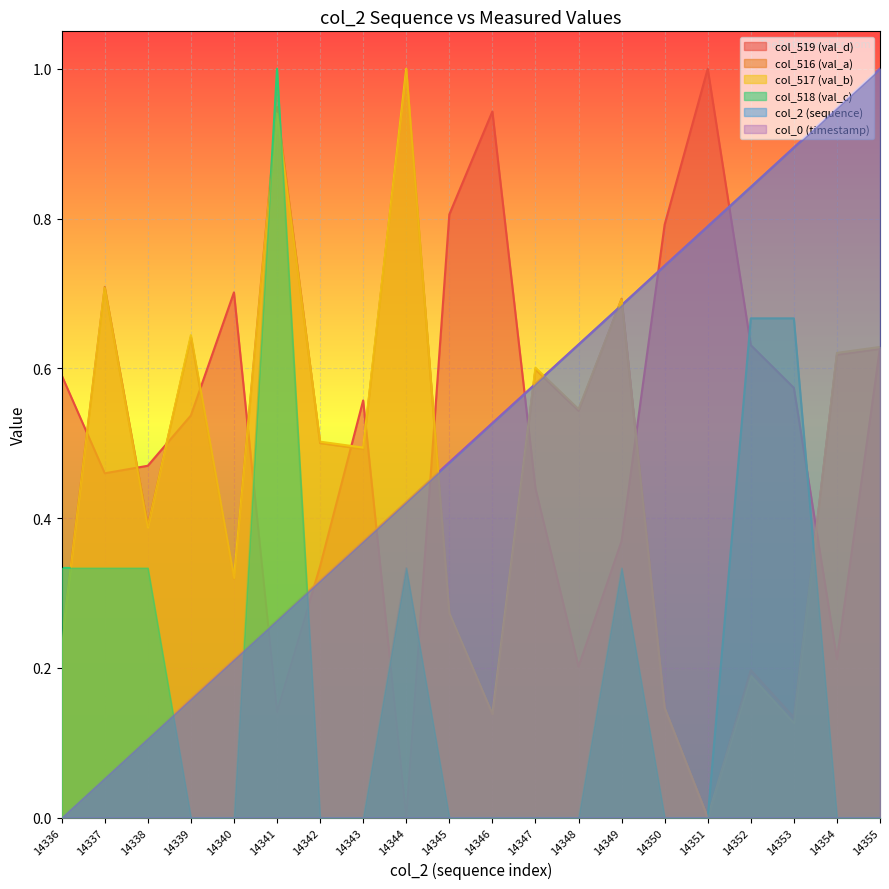

Reading left to right, transcribe all the data shown in this chart.

col_2 (sequence): 0.0	0.1	0.1	0.2	0.2	0.3	0.3	0.4	0.4	0.5	0.5	0.6	0.6	0.7	0.7	0.8	0.8	0.9	0.9	1.0
col_0 (timestamp): 0.0	0.1	0.1	0.2	0.2	0.3	0.3	0.4	0.4	0.5	0.5	0.6	0.6	0.7	0.7	0.8	0.8	0.9	0.9	1.0
col_516 (val_a): 0.2	0.7	0.4	0.6	0.3	0.9	0.5	0.5	1.0	0.3	0.1	0.6	0.5	0.7	0.1	0.0	0.2	0.1	0.6	0.6
col_517 (val_b): 0.2	0.7	0.4	0.6	0.3	0.9	0.5	0.5	1.0	0.3	0.1	0.6	0.5	0.7	0.1	0.0	0.2	0.1	0.6	0.6
col_518 (val_c): 0.3	0.3	0.3	0.0	0.0	1.0	0.0	0.0	0.3	0.0	0.0	0.0	0.0	0.3	0.0	0.0	0.7	0.7	0.0	0.0
col_519 (val_d): 0.6	0.5	0.5	0.5	0.7	0.1	0.3	0.6	0.0	0.8	0.9	0.4	0.2	0.4	0.8	1.0	0.6	0.6	0.2	0.6